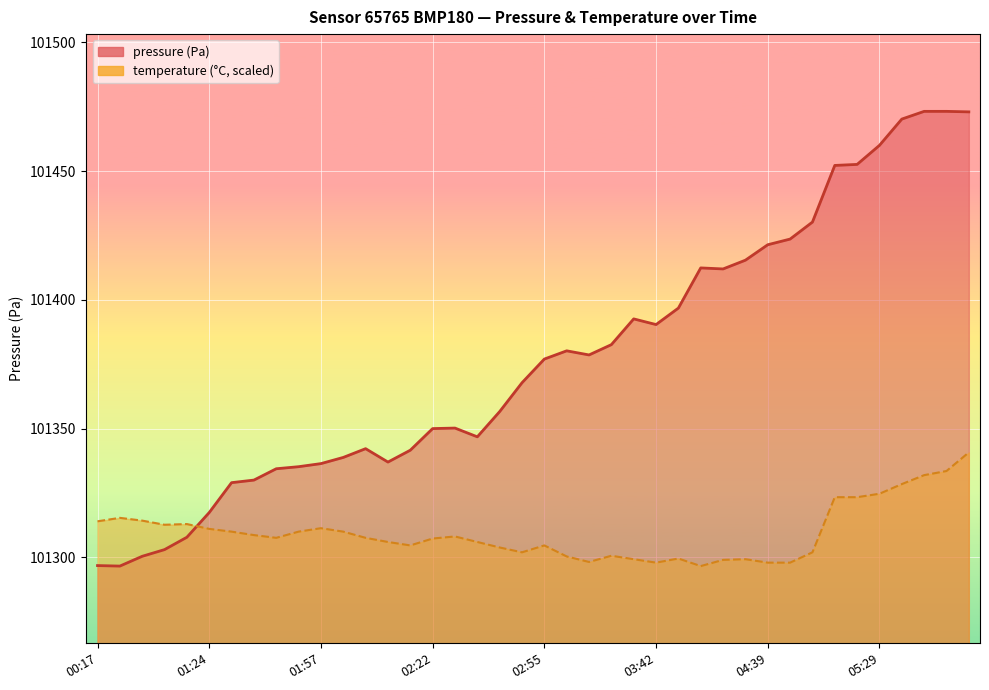

True or false: temperature has more than 1 interior local peaks.

True